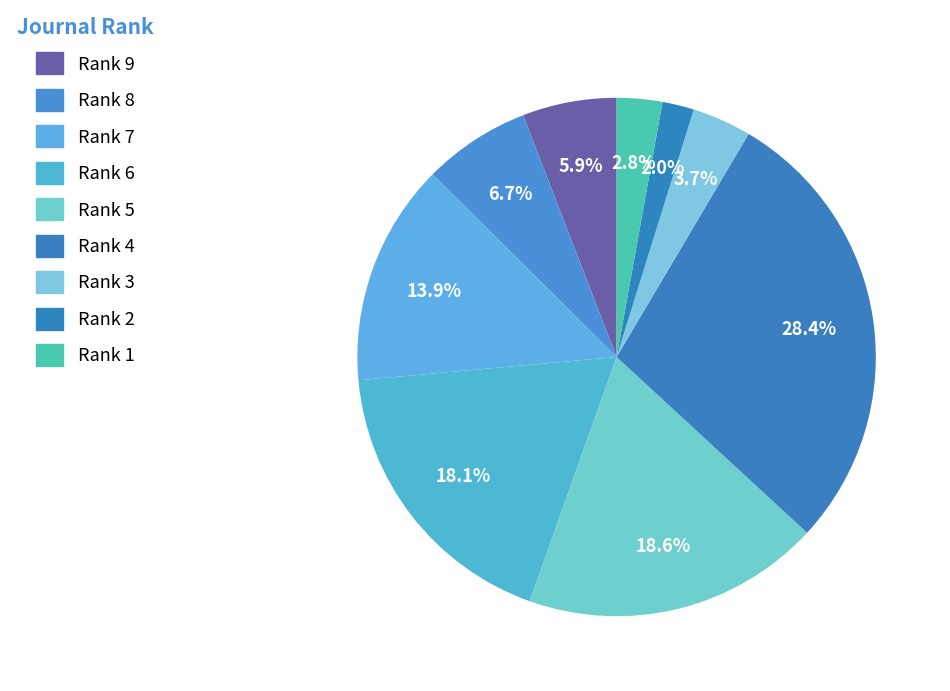

To the nearest percent, what is the difference between the Rank 4 and Rank 1 slice percentages?

26%